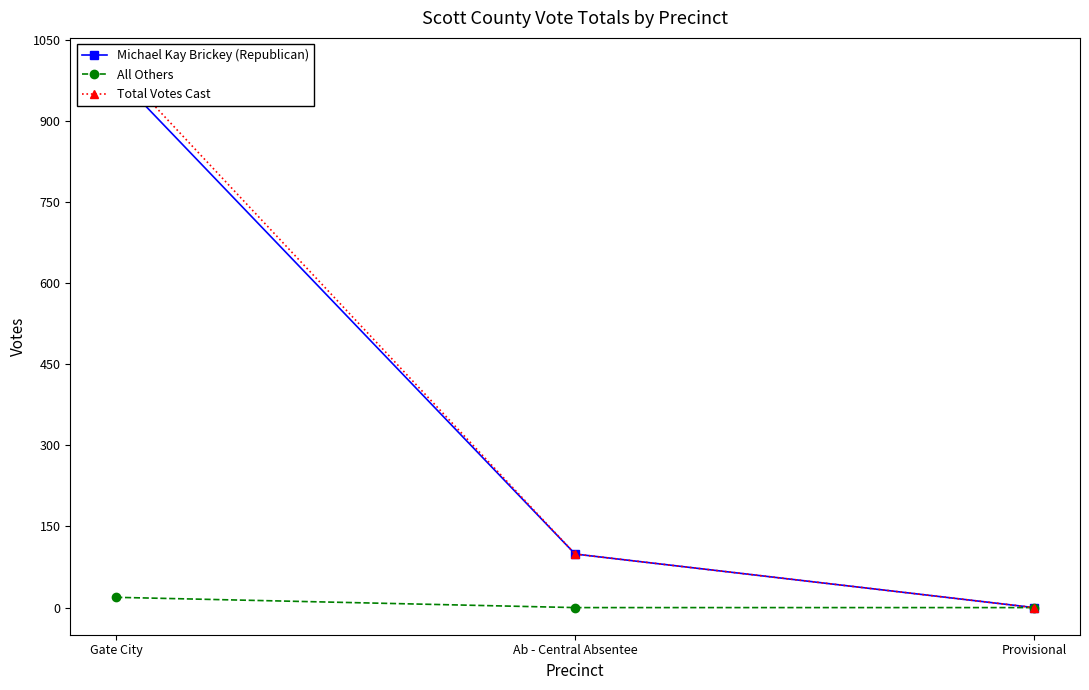

What are all the series names shown in the legend?

Michael Kay Brickey (Republican), All Others, Total Votes Cast